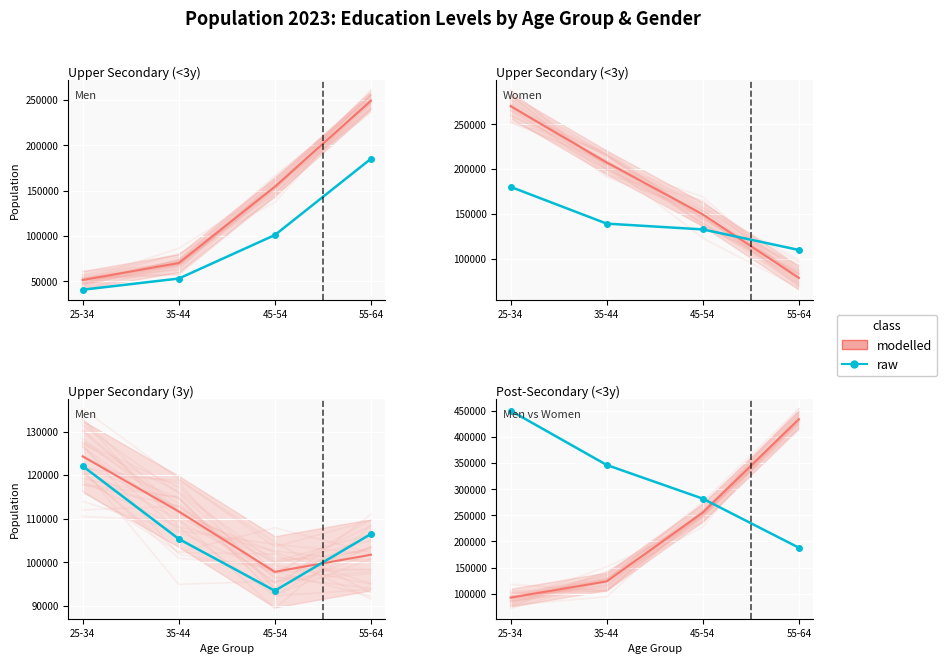

What is the total value across all series at 45-54?

537445